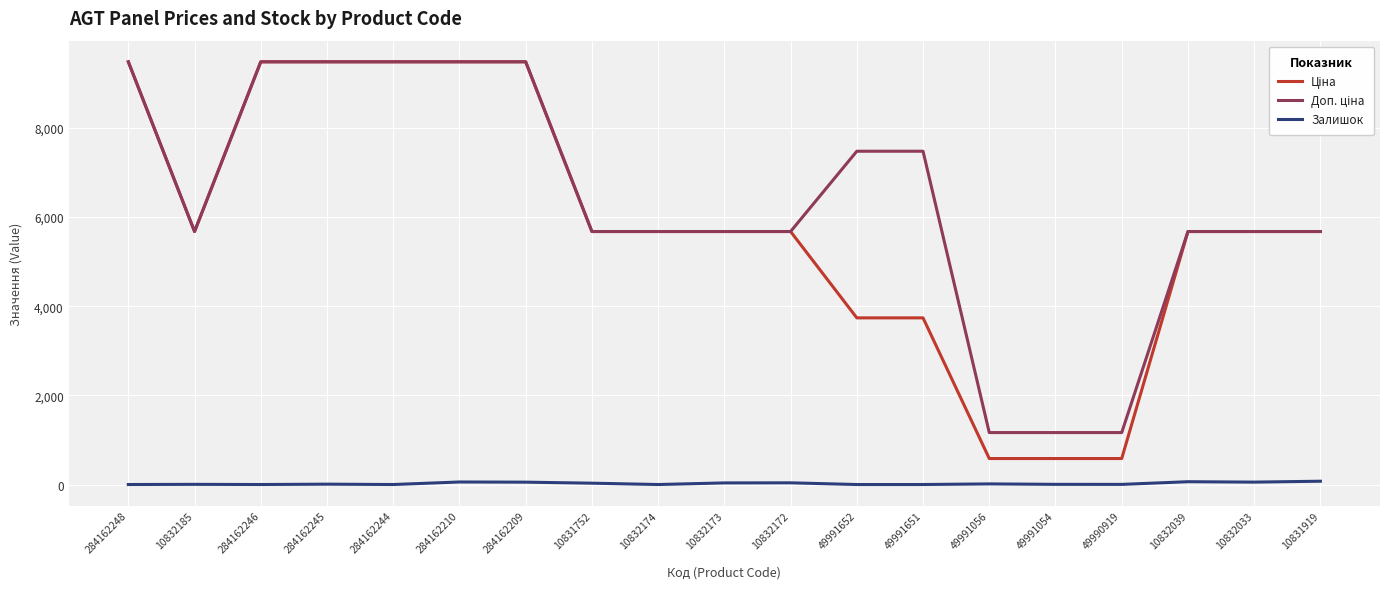

What is the maximum value shown in the chart?

9480.1